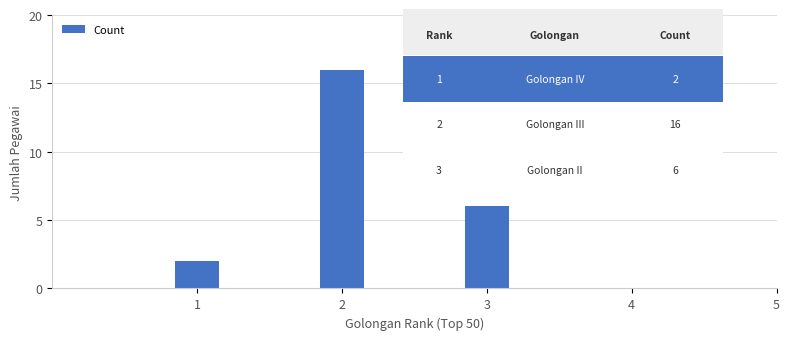

What is the value of the 2nd bar from the left?

16